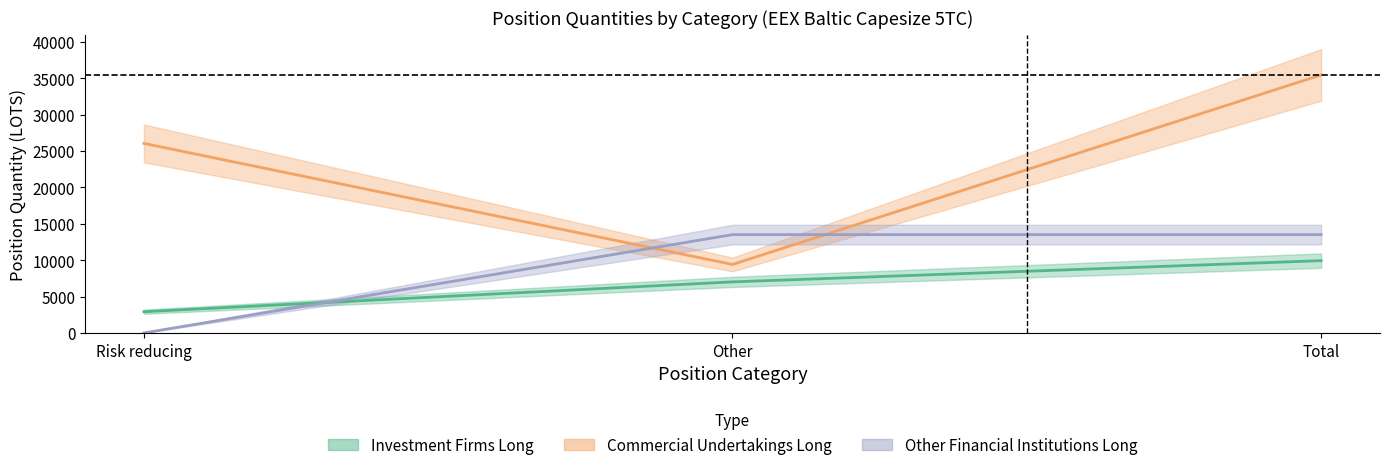

At which label does Commercial Undertakings Long first exceed 26036?

Risk reducing